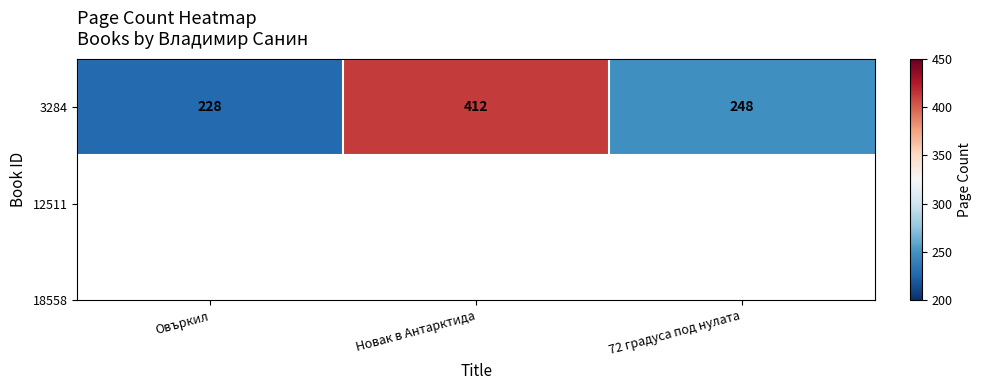

The value at 72 градуса под нулата is 248. True or false?

True